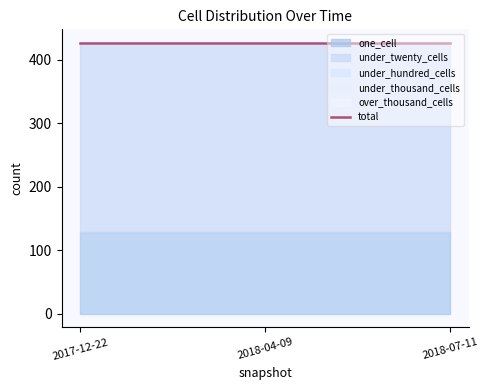

Rank the categories by under_thousand_cells value from lowest to highest.

2017-12-22, 2018-04-09, 2018-07-11